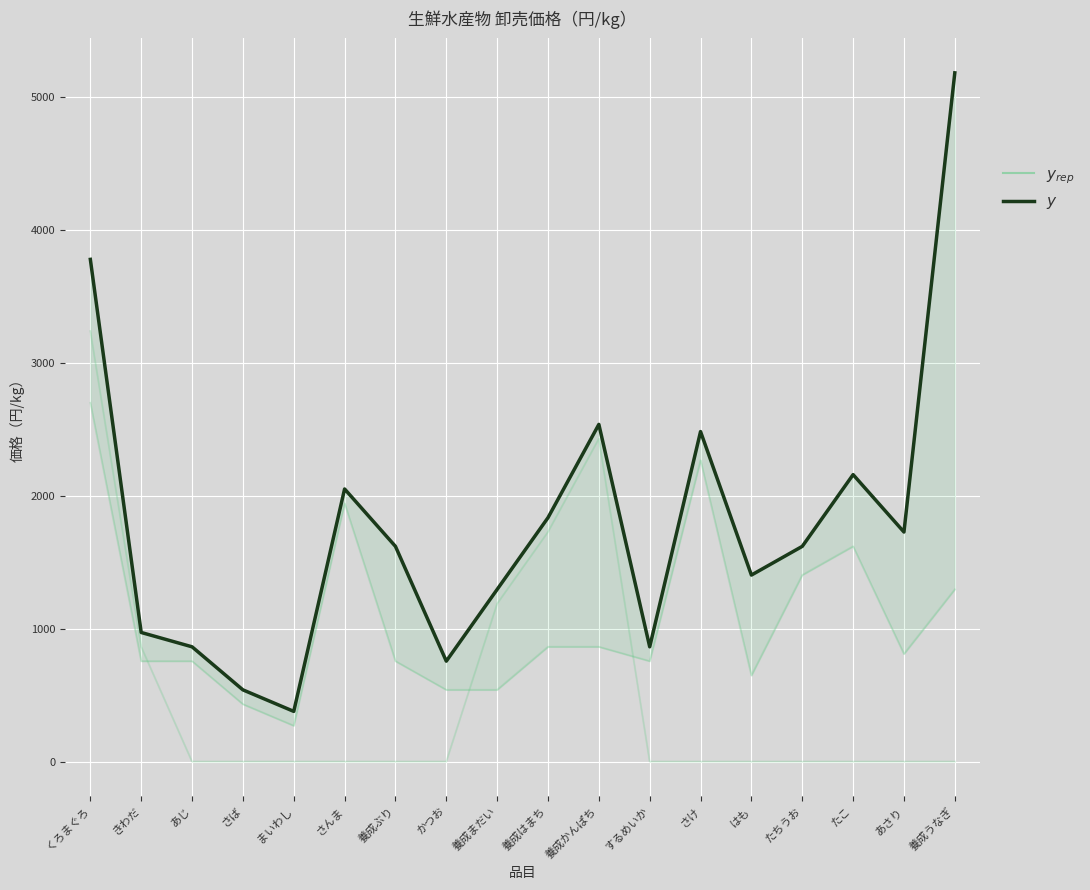

How many values exceed 1620?

8